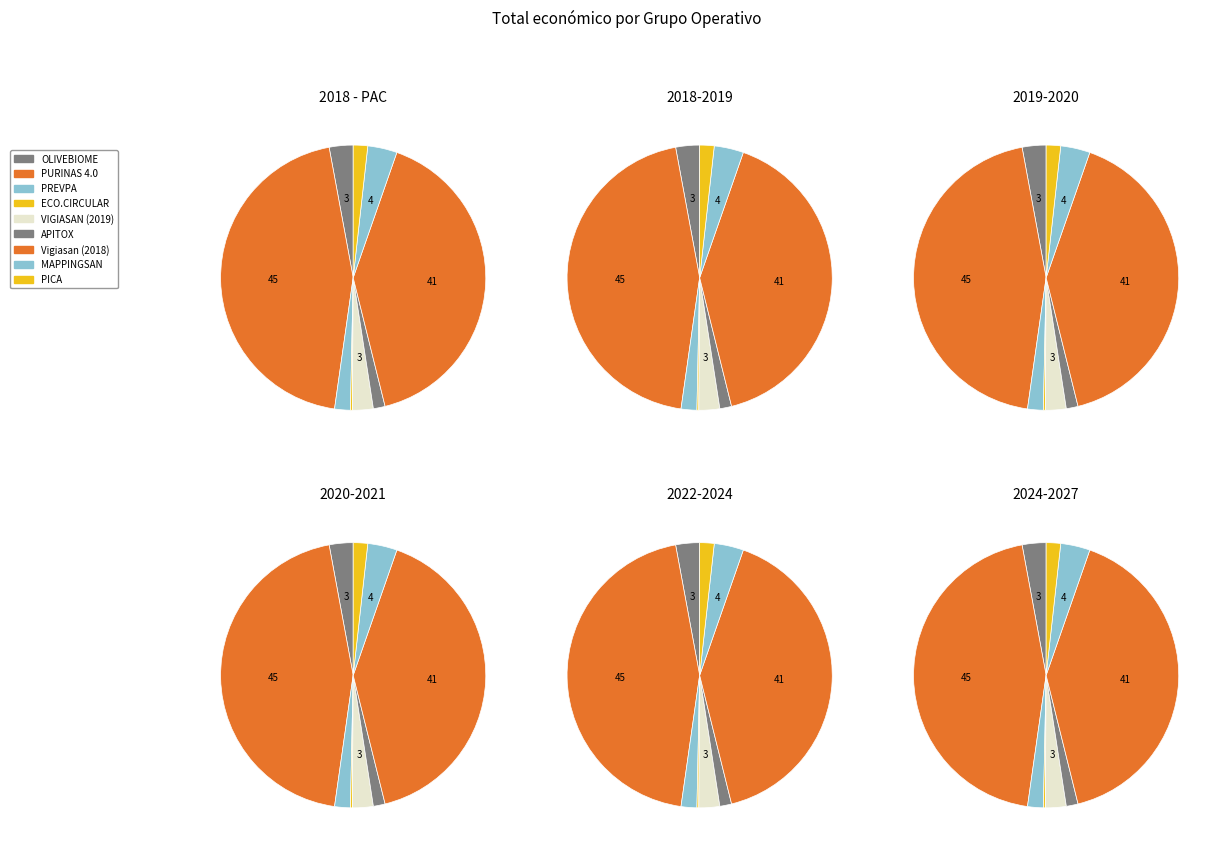

Which slice is the largest?

PURINAS 4.0